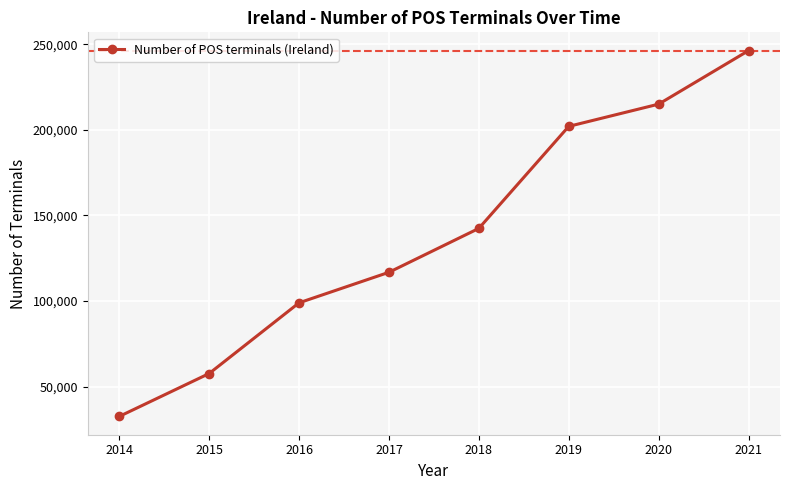

The value at 2020 is 364362. True or false?

False